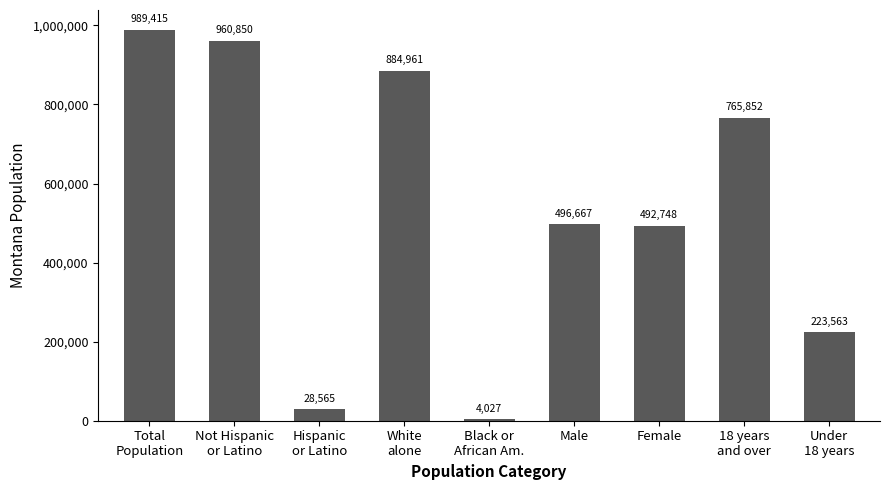

How many data points are less than 496667?

4